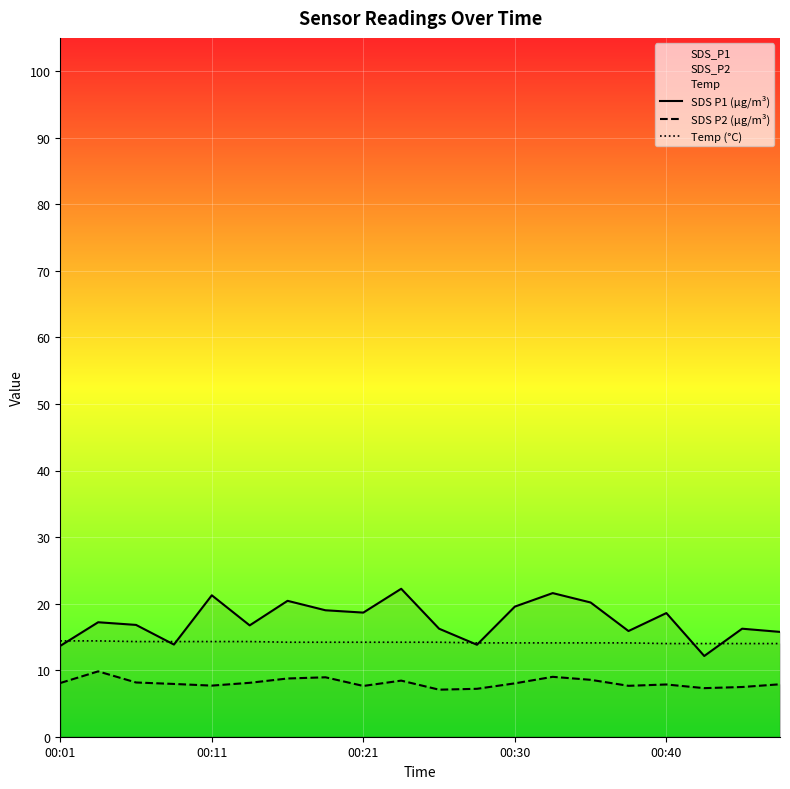

What is the greatest value displayed?

22.2